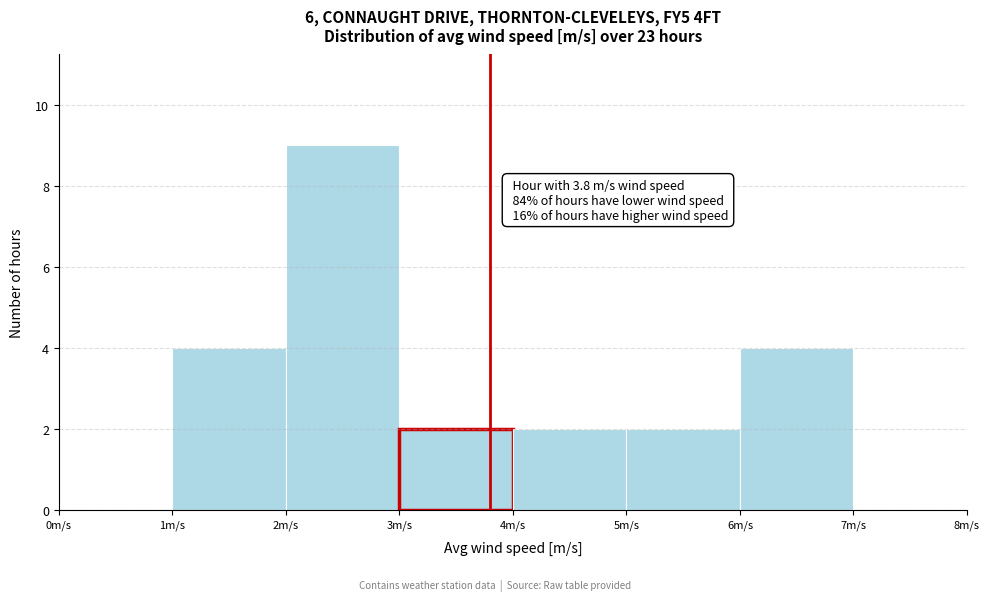

Over which range of the x-axis is the bar tallest?

2 to 3